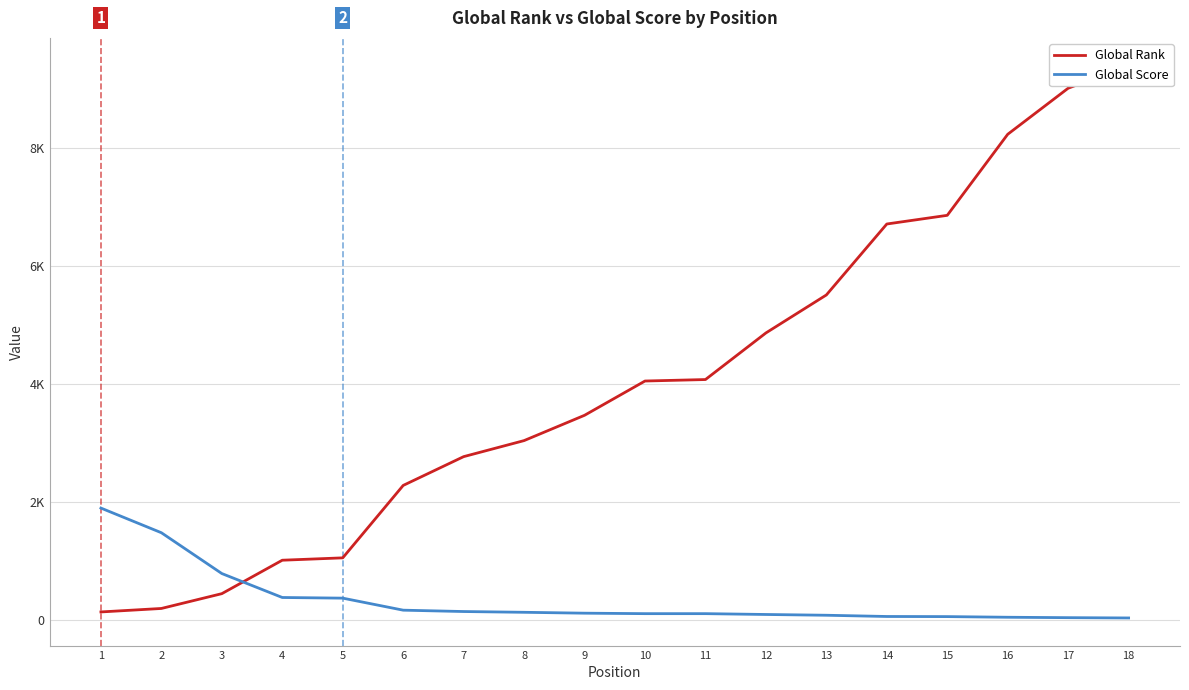

Which has a higher value, 9 or 18?

18